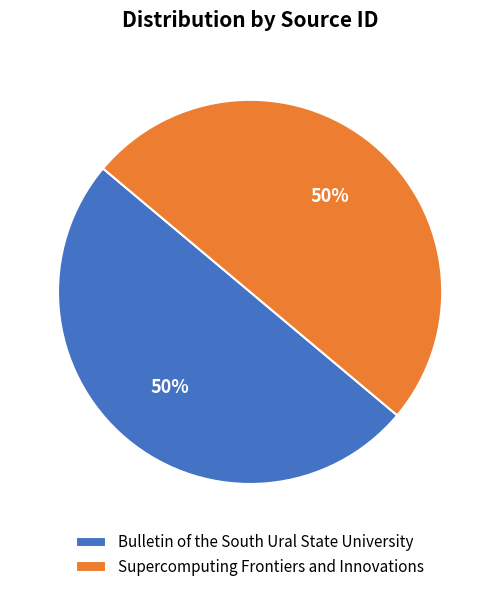

How many slices are in this pie chart?

2